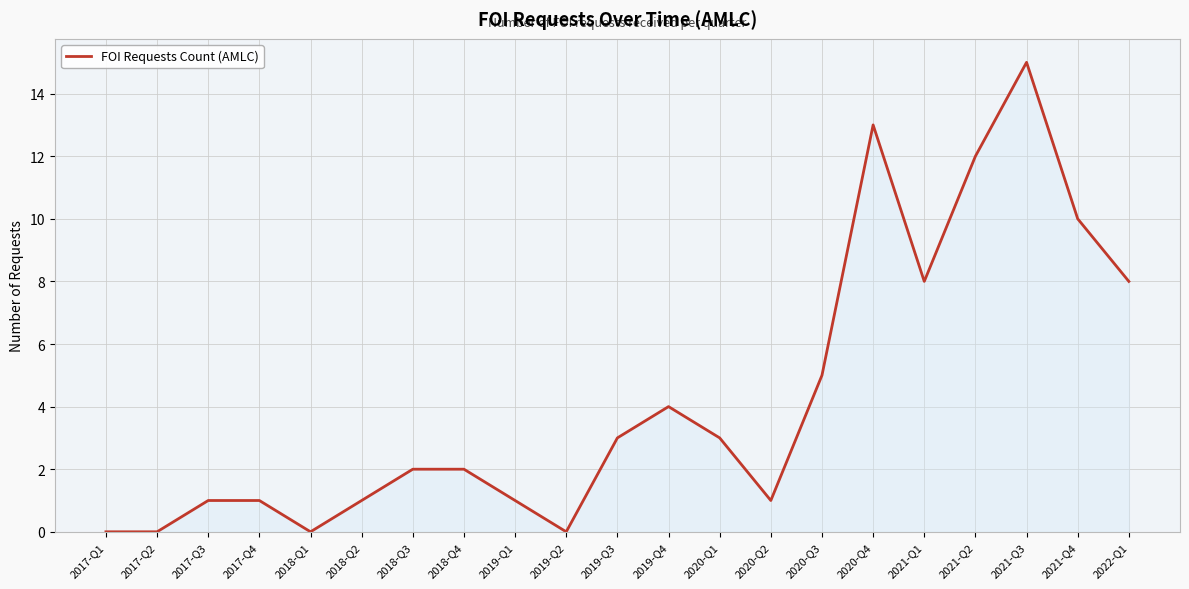

What is the difference between the maximum and minimum values?

15